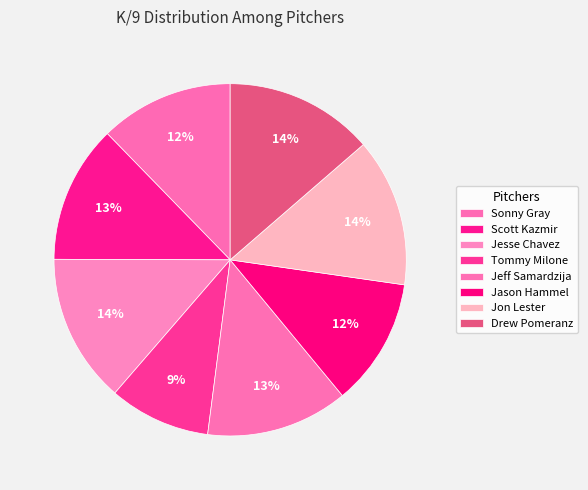

To the nearest percent, what is the combined percentage of Tommy Milone and Scott Kazmir?

22%